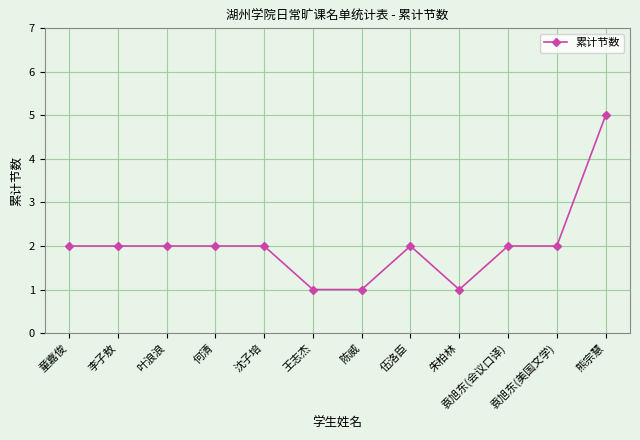

What is the sum of all values?

24